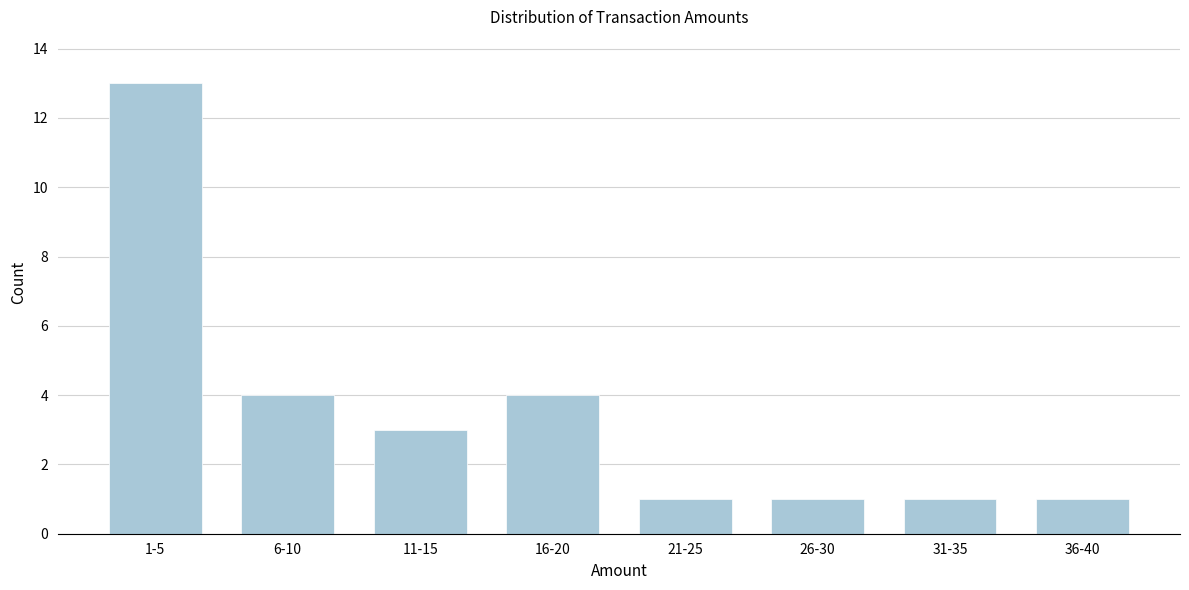

Reading left to right, what are all the values shown in this chart?

13	4	3	4	1	1	1	1